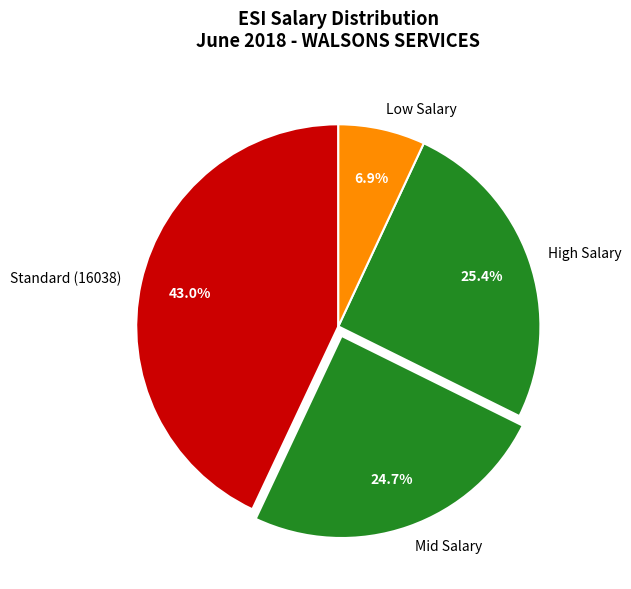

Rank the categories by value from highest to lowest.

Standard (16038), High Salary, Mid Salary, Low Salary